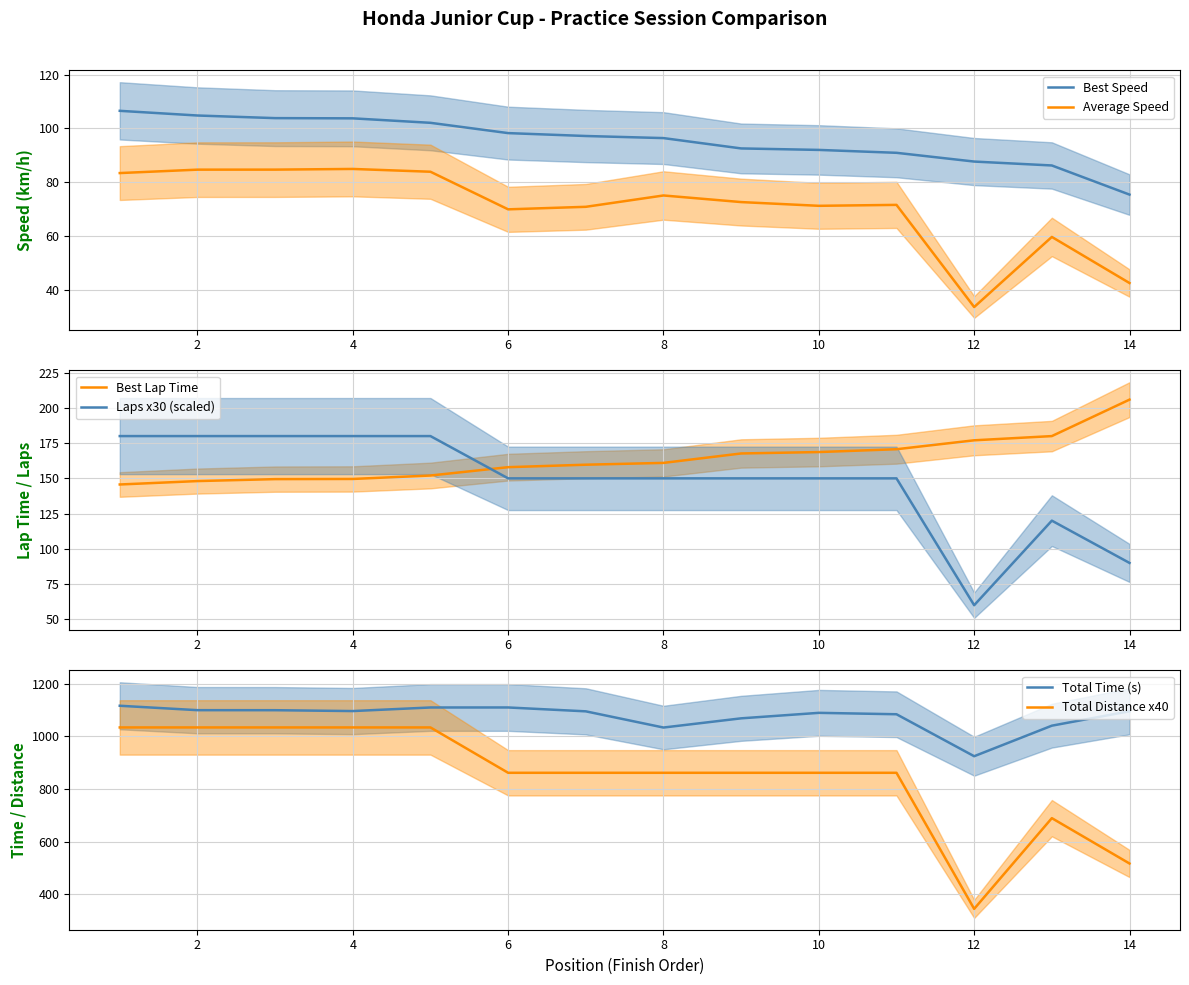

In Laps x30 (scaled), how many points are lower than both neighbors (excluding endpoints)?

1